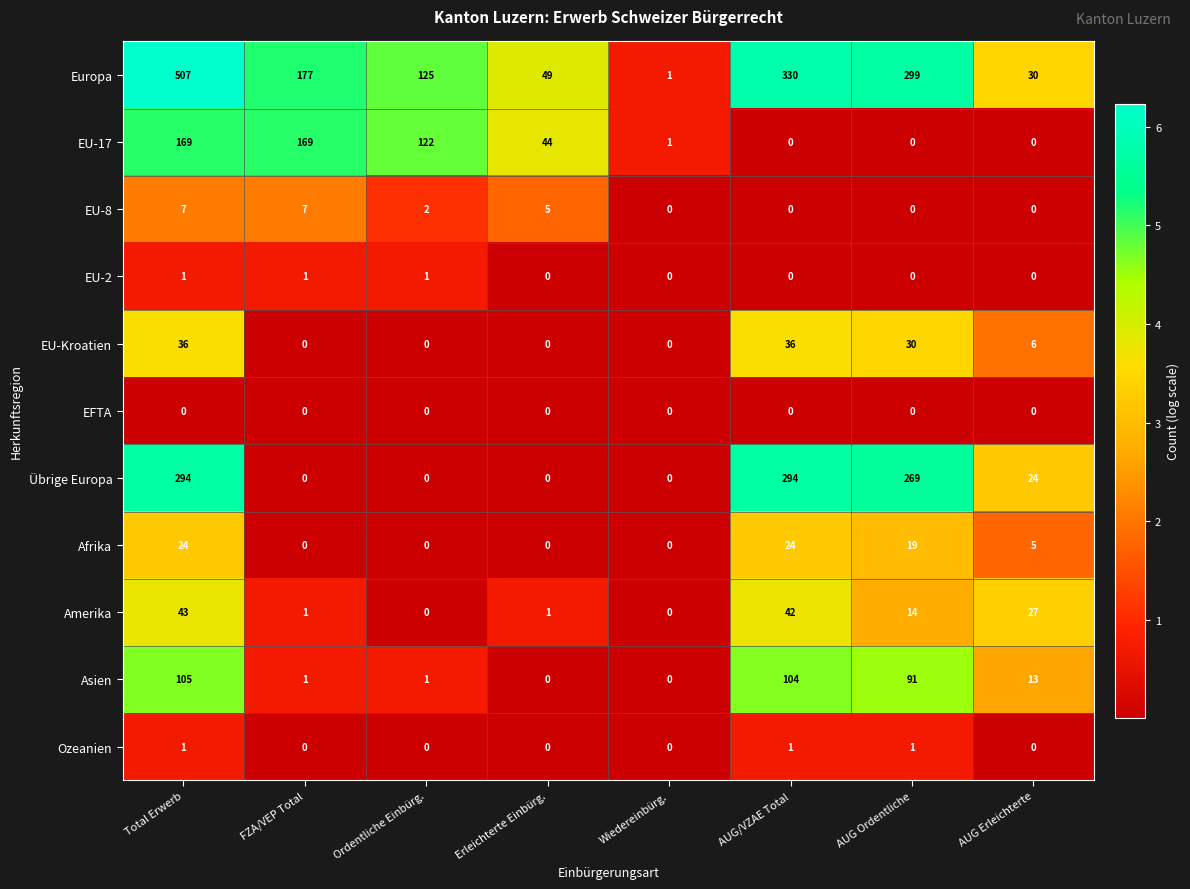

Where does the Amerika series first go above 14?

Total Erwerb